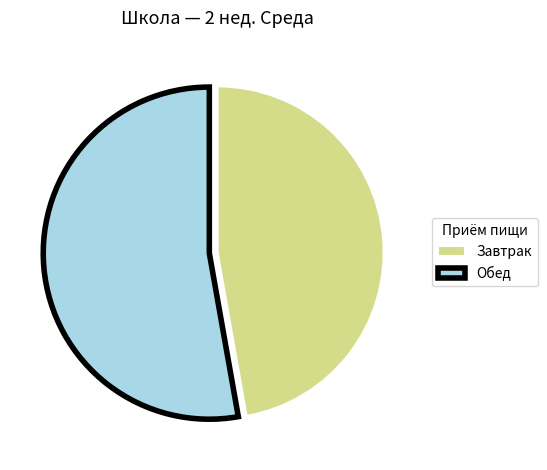

Rank the categories by value from highest to lowest.

Обед, Завтрак